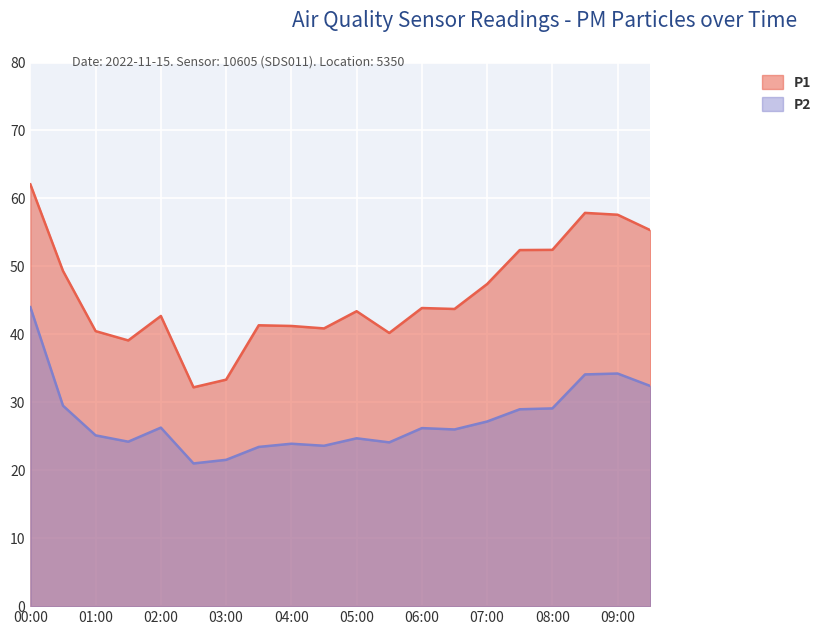

What is the sum of the P2 values at 00:30 and 06:00?

55.7